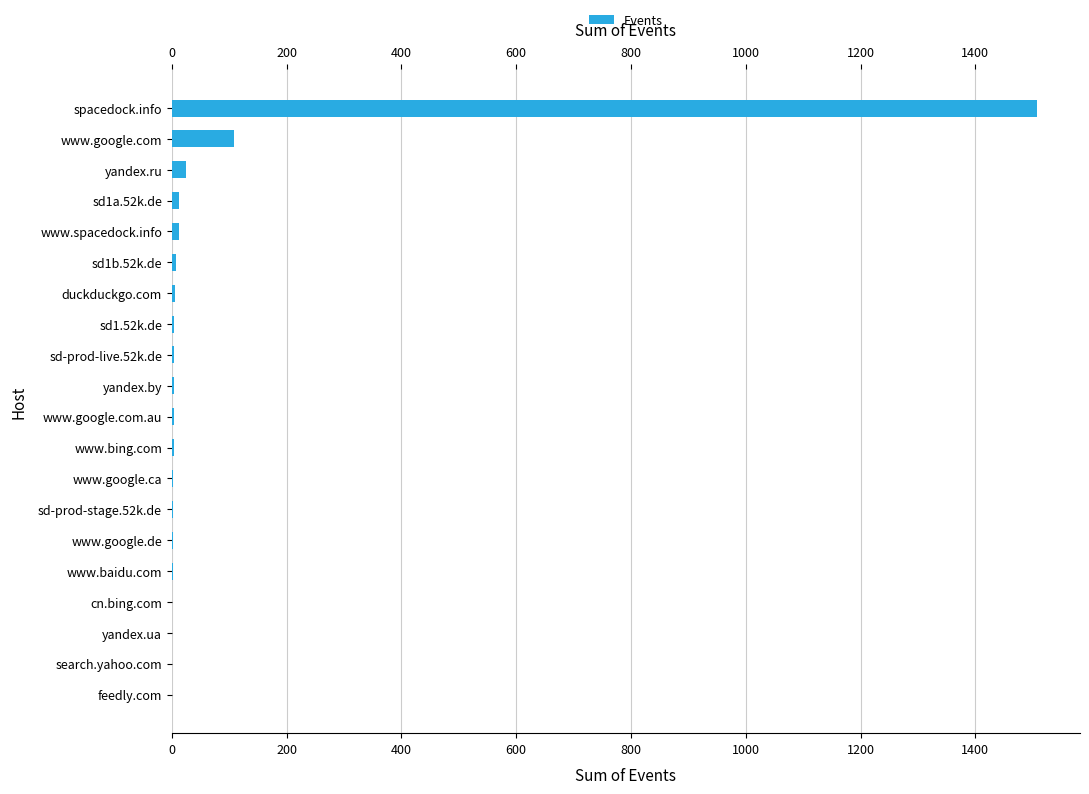

Approximately how many times larger is the value at cn.bing.com compared to yandex.by?

0.3